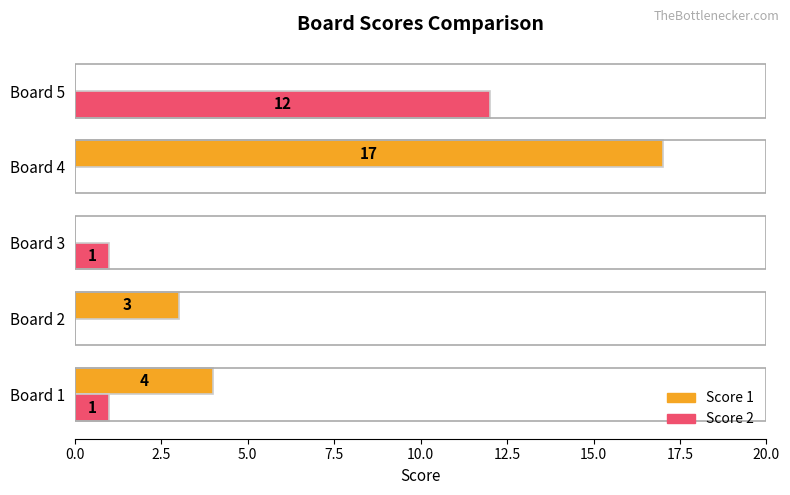

What are all the series names shown in the legend?

Score 1, Score 2